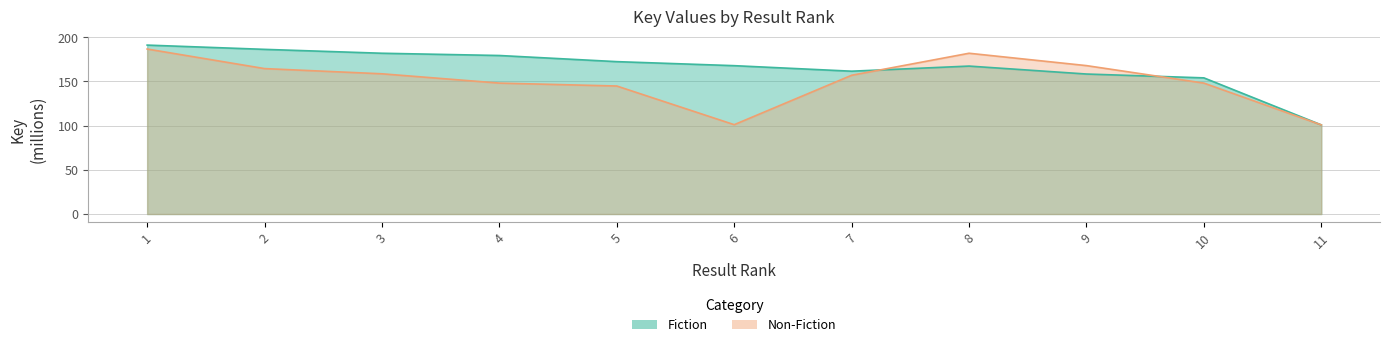

How many distinct data groups are displayed?

2